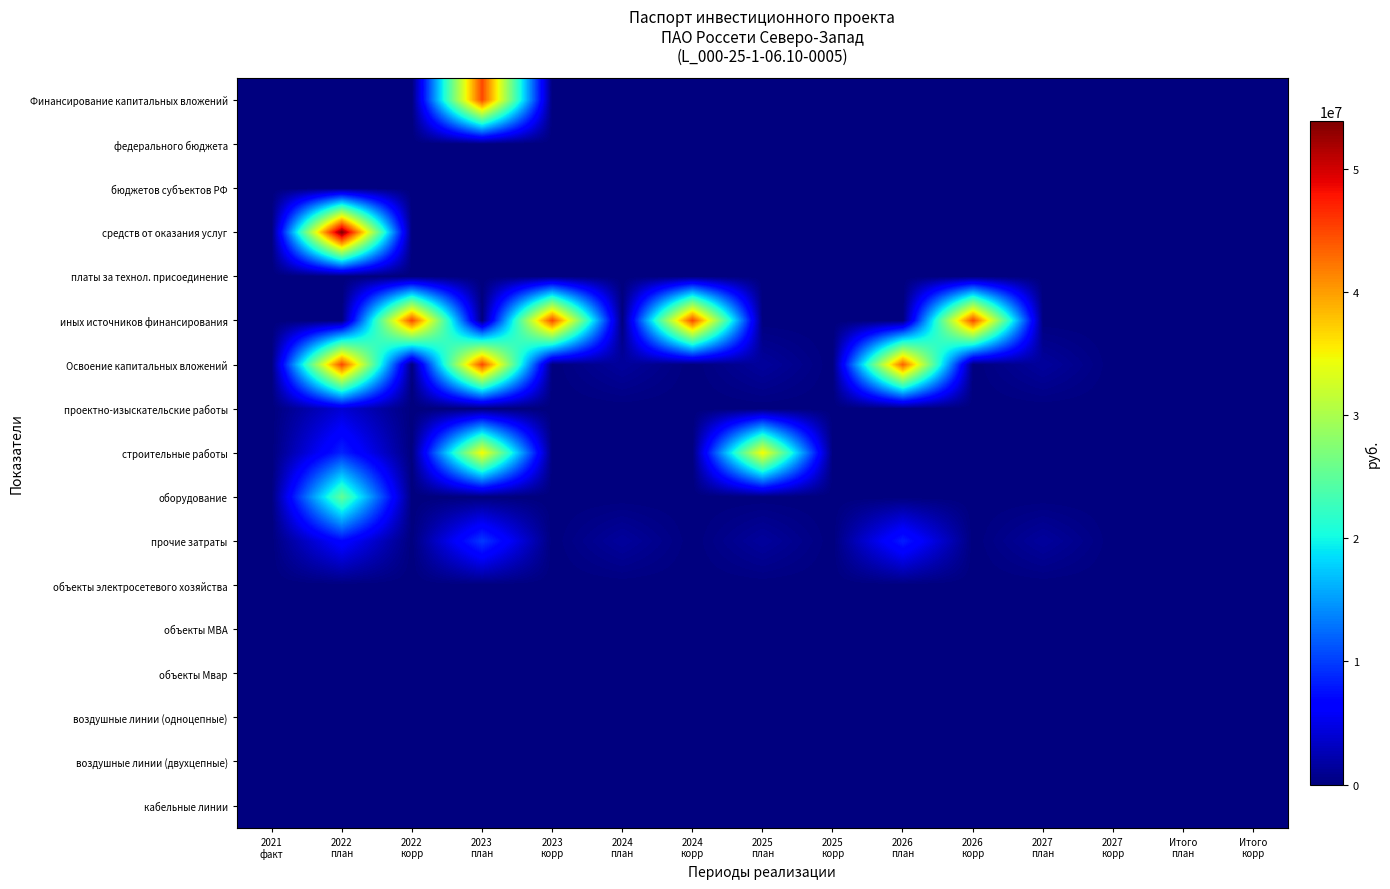

At how many categories does at least one series exceed 33477284?

8